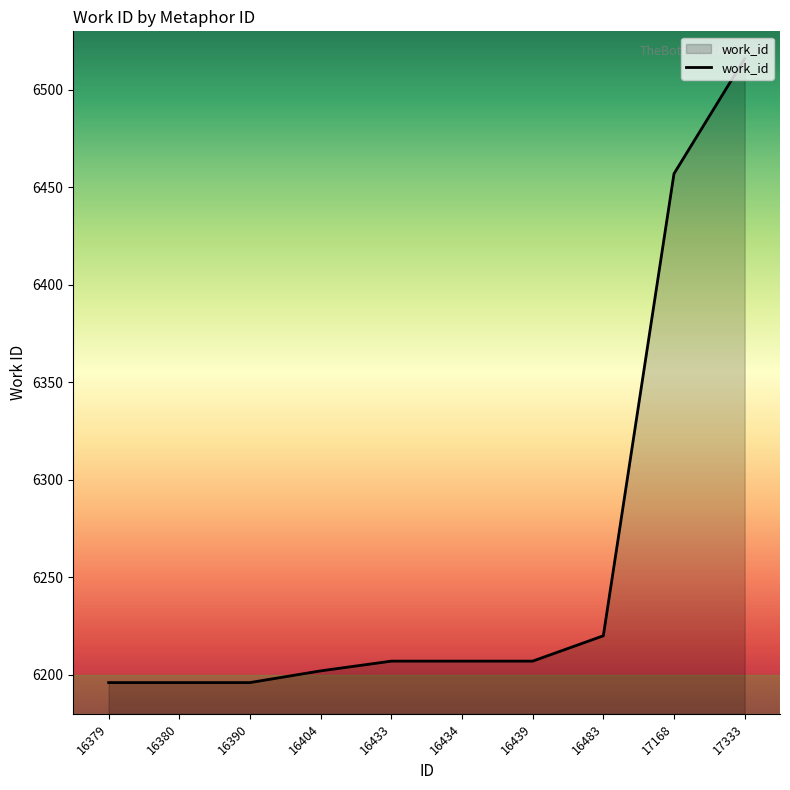

What is the minimum value shown in the chart?

6196